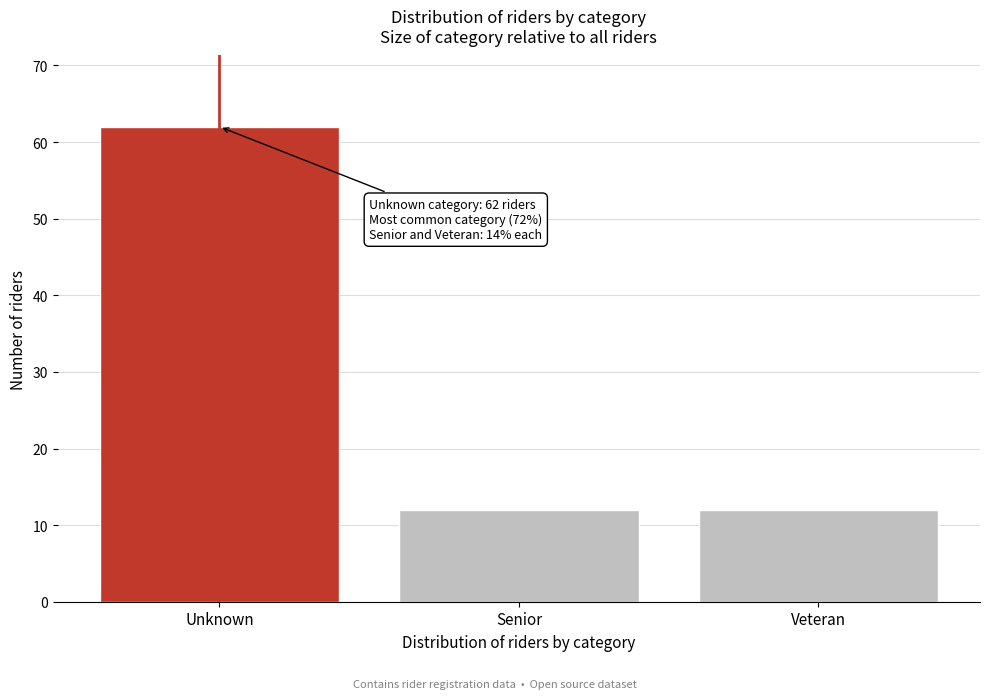

Reading left to right, list all the values displayed in this chart.

62	12	12